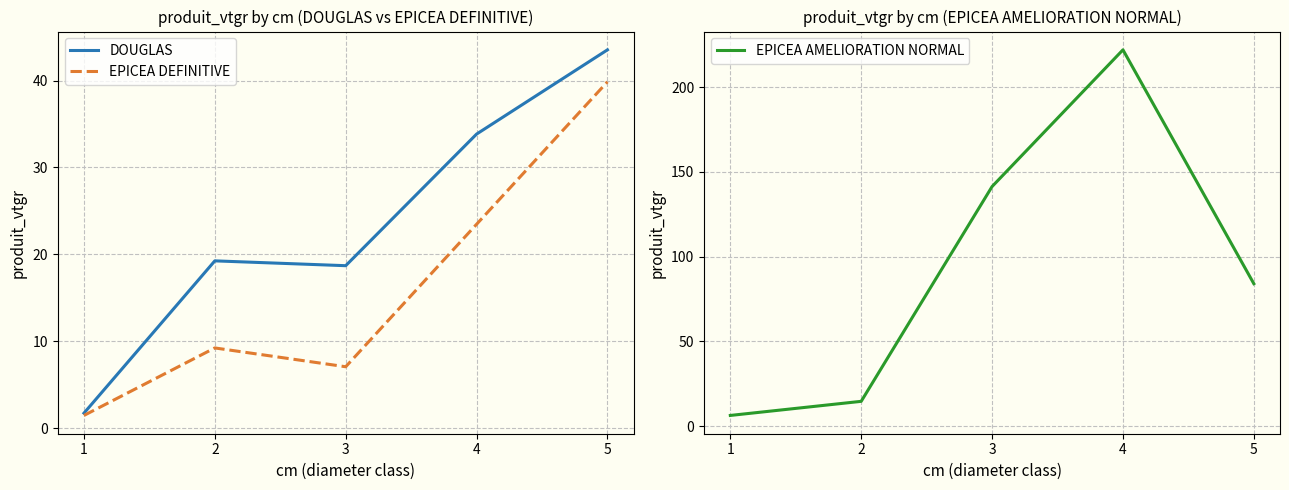

What is the average value of the DOUGLAS series?

23.4